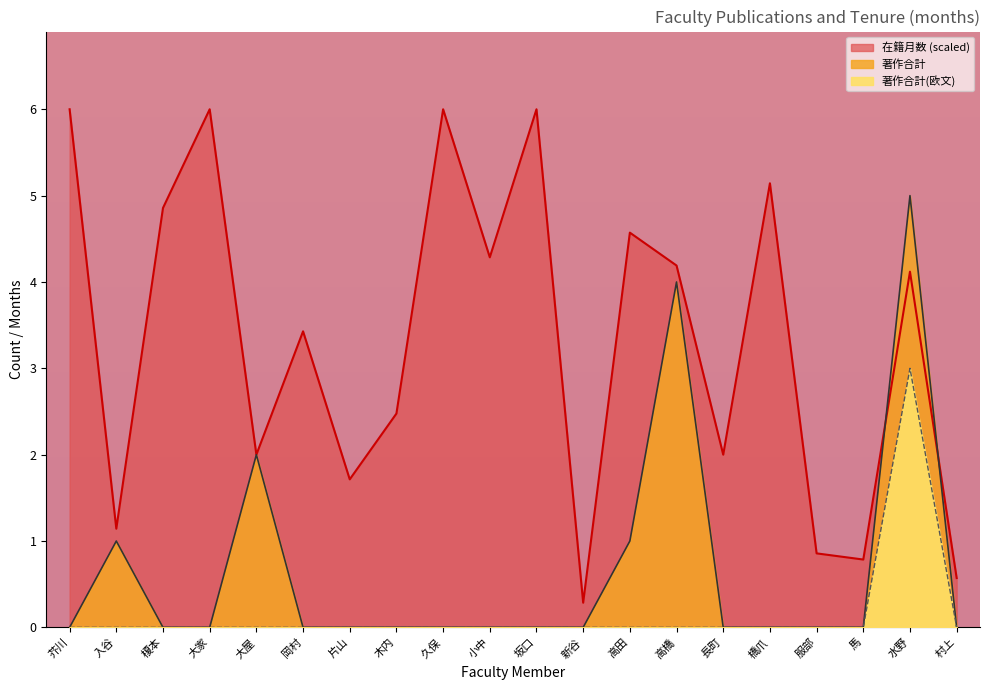

How many lines are shown in the chart?

3